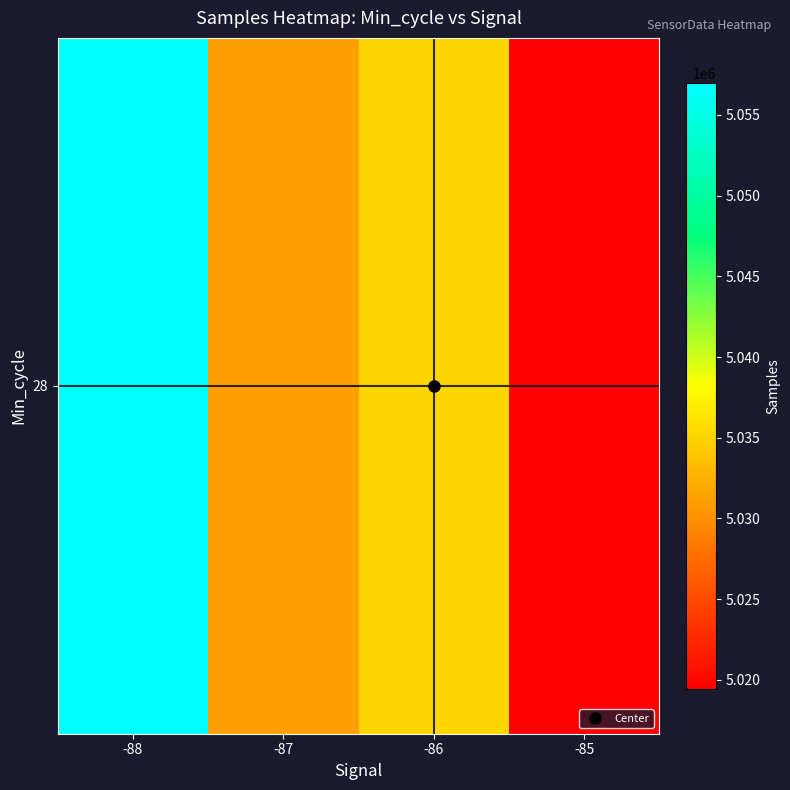

How many data points are less than 5035190?

2